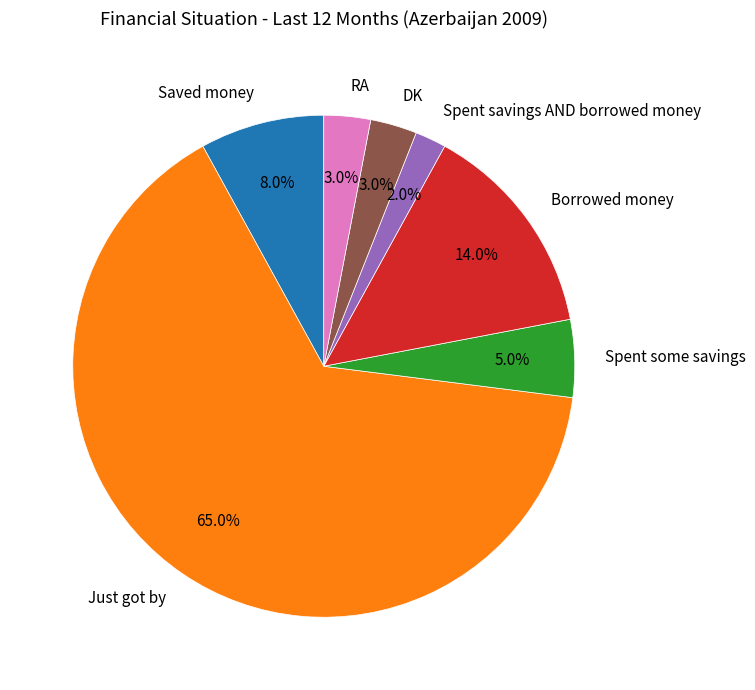

Combined, do RA and Borrowed money account for over 50%?

No